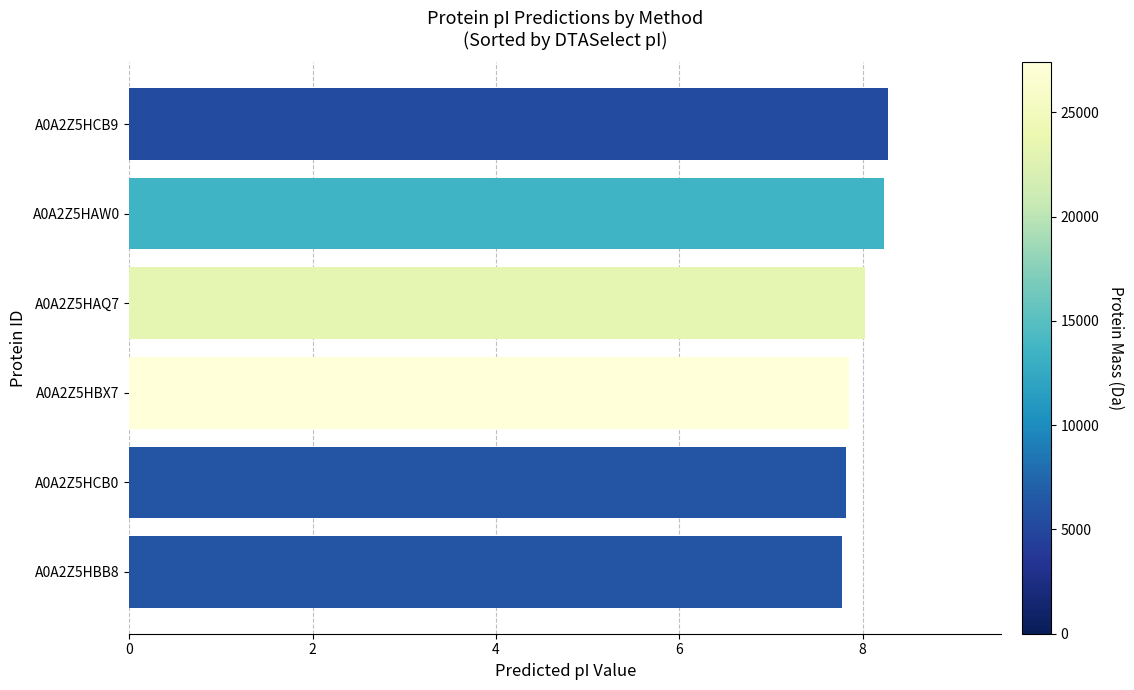

Approximately how many times larger is the value at A0A2Z5HBX7 compared to A0A2Z5HAW0?

1.0